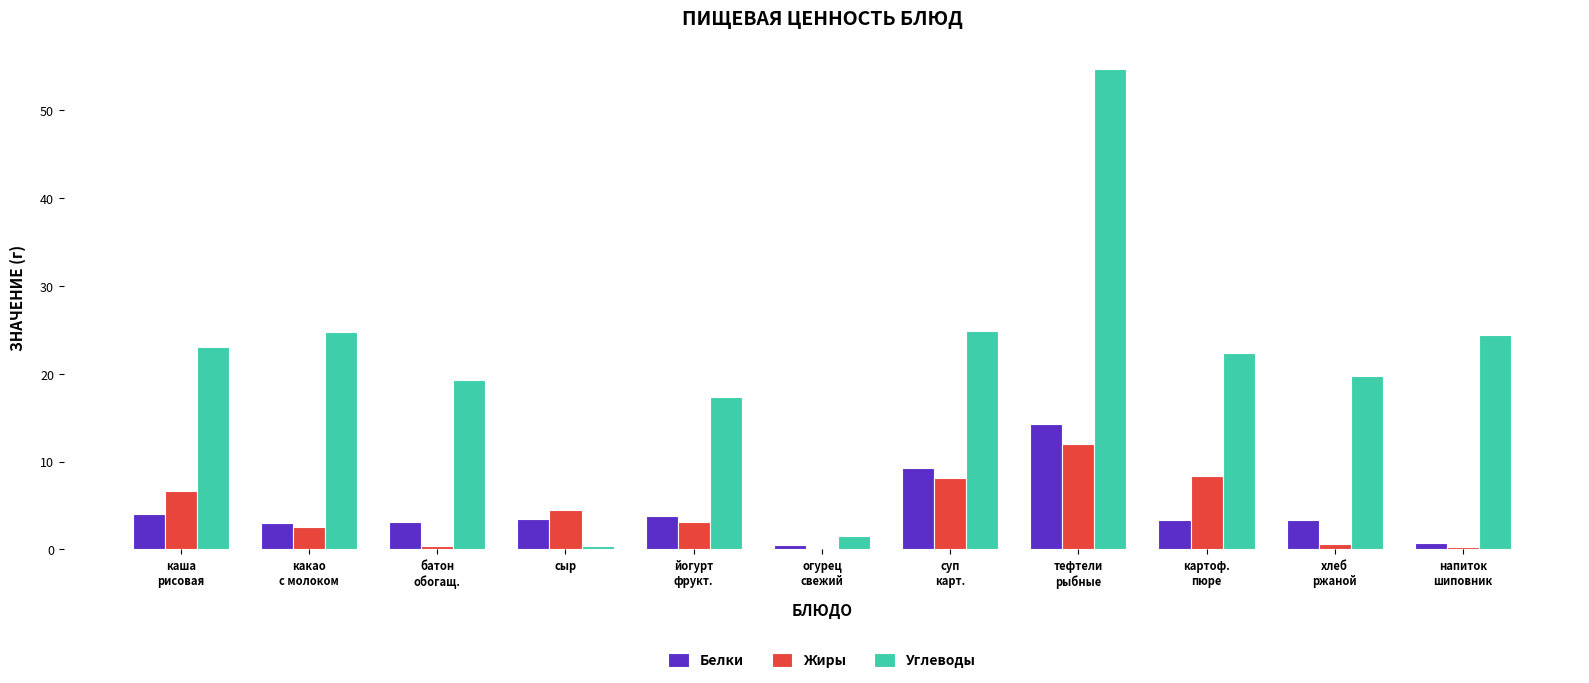

What position from the right is огурец
свежий?

6